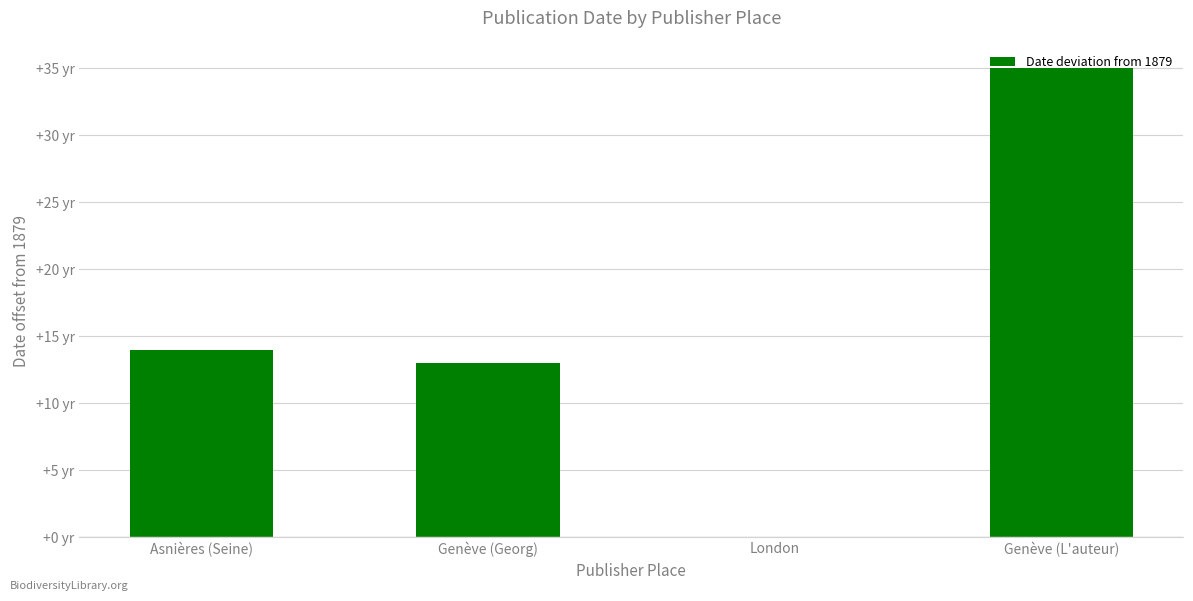

The chart shows a value of 50 at Genève (L'auteur). True or false?

False